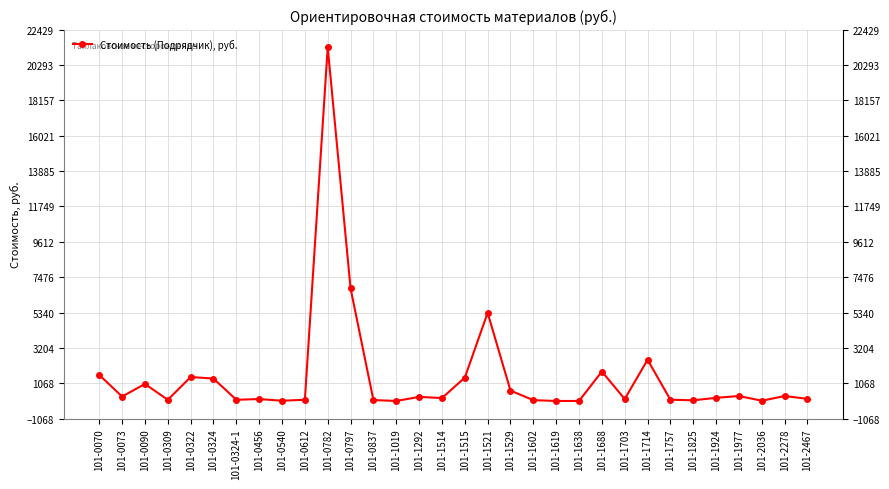

Is it true that the value at 101-1515 is 1408?

True